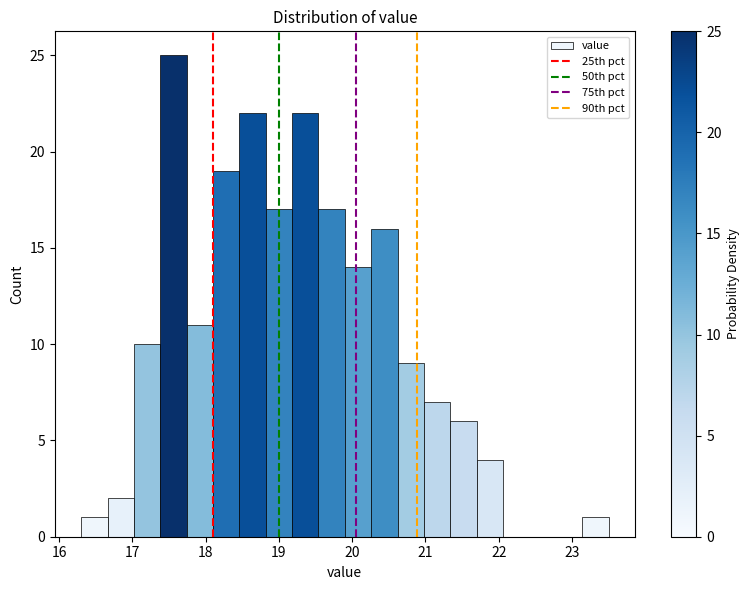

Around what value on the x-axis is the tallest bar? Give the approximate position of its centre, as read against the axis.

17.6